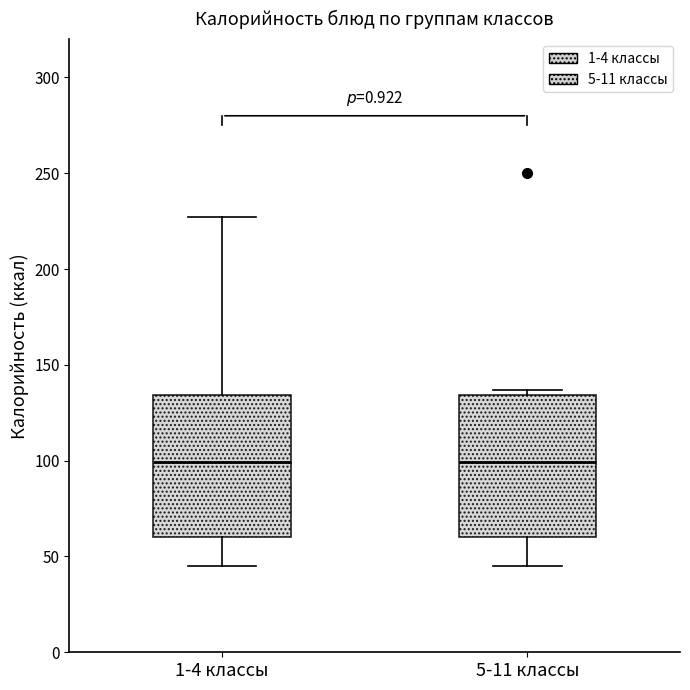

Reading left to right, transcribe this box plot: for each box, give where its median line is, the range the box spans, and where its two whiskers end, as read against the y-axis. The values are not printed on the chart, so give them approximately, as read against the axis.

1-4 классы: median 100, box 60 to 135, whiskers 45 to 225
5-11 классы: median 100, box 60 to 135, whiskers 45 to 135 (just above the box's upper edge)